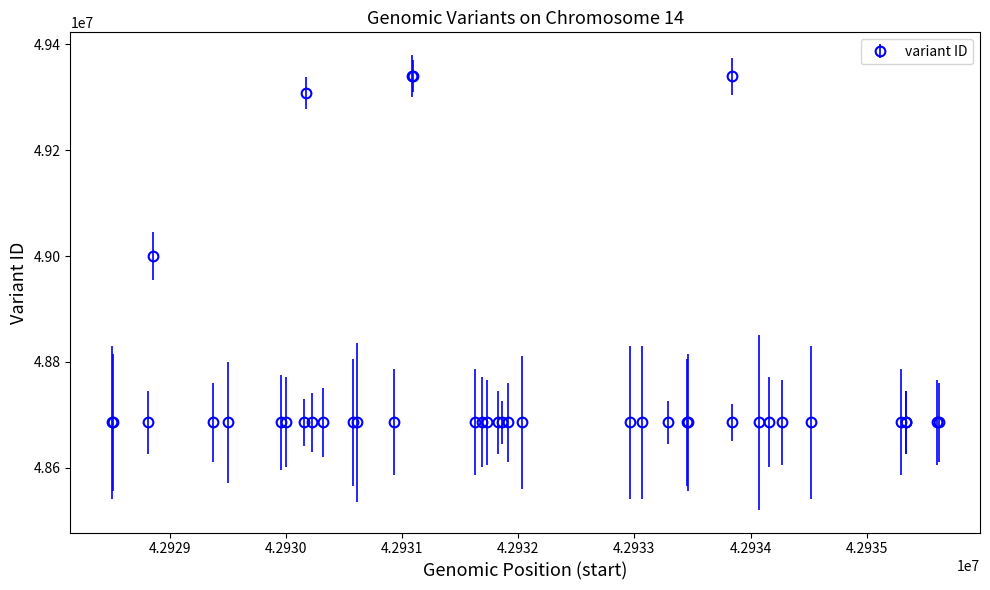

What is the average value?

48758240